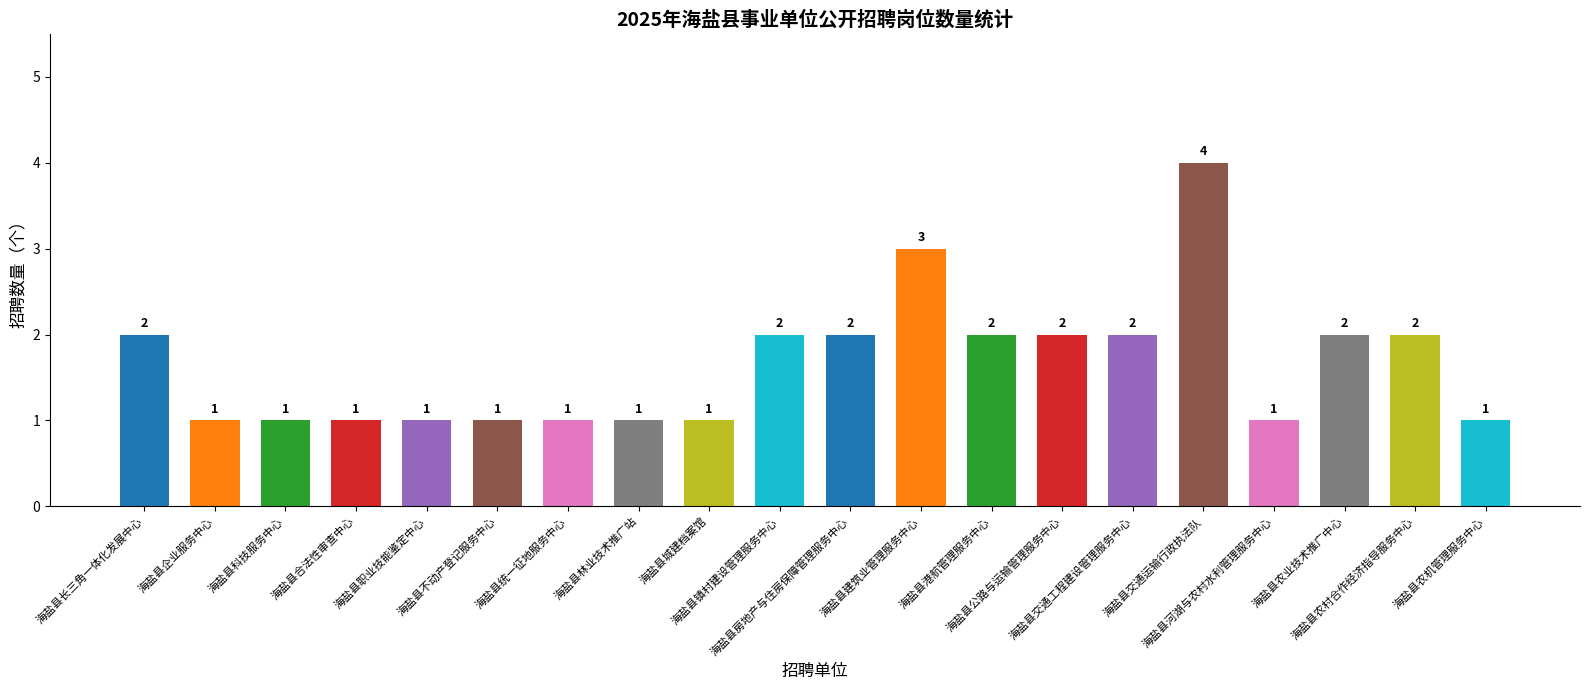

True or false: the data shows 1 at 海盐县港航管理服务中心.

False